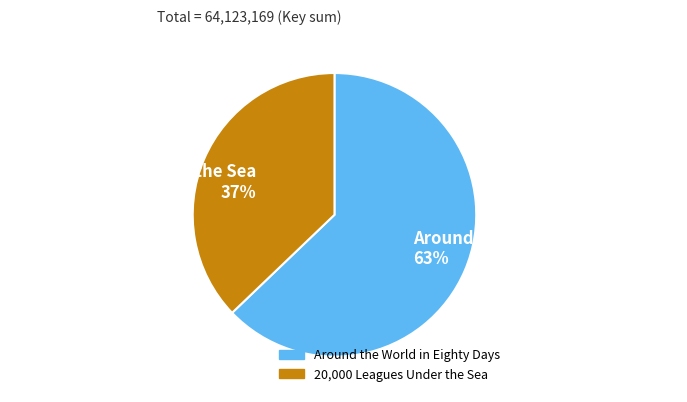

To the nearest percent, what is the combined percentage of 20,000 Leagues Under the Sea and Around the World in Eighty Days?

100%